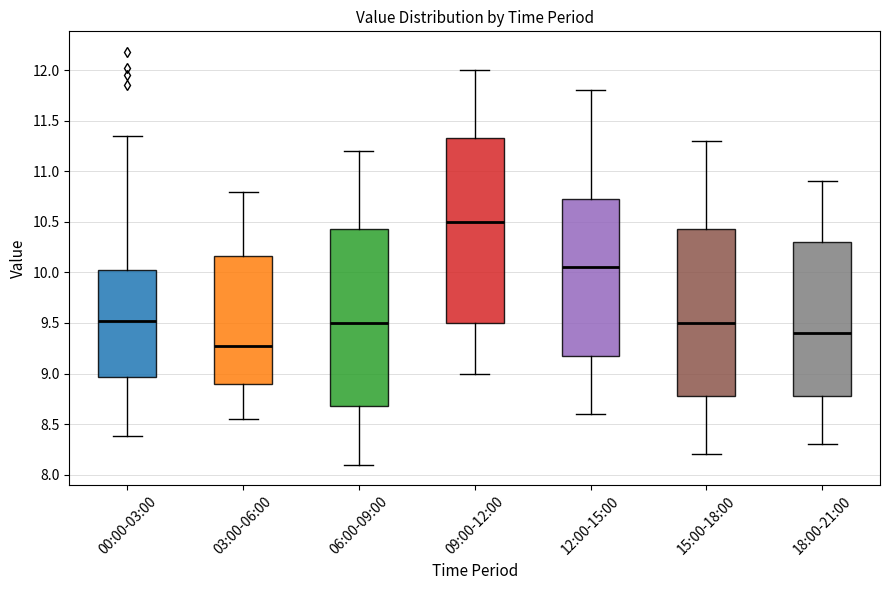

Reading left to right, transcribe this box plot: for each box, give where its median line is, the range the box spans, and where its two whiskers end, as read against the y-axis. The values are not printed on the chart, so give them approximately, as read against the axis.

00:00-03:00: median 9.50, box 8.95 to 10.05, whiskers 8.40 to 11.35
03:00-06:00: median 9.30, box 8.90 to 10.15, whiskers 8.55 to 10.80
06:00-09:00: median 9.50, box 8.70 to 10.45, whiskers 8.10 to 11.20
09:00-12:00: median 10.50, box 9.50 to 11.35, whiskers 9.00 to 12.00
12:00-15:00: median 10.05, box 9.20 to 10.75, whiskers 8.60 to 11.80
15:00-18:00: median 9.50, box 8.80 to 10.45, whiskers 8.20 to 11.30
18:00-21:00: median 9.40, box 8.80 to 10.30, whiskers 8.30 to 10.90